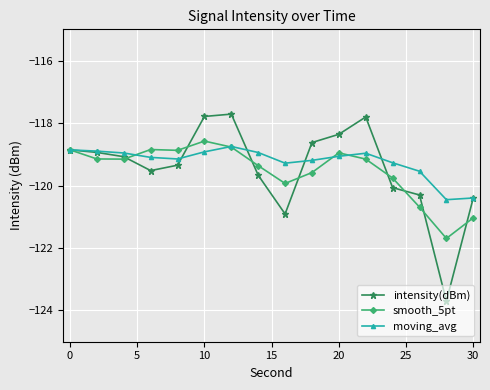

Which series has the widest spread of values?

intensity(dBm)